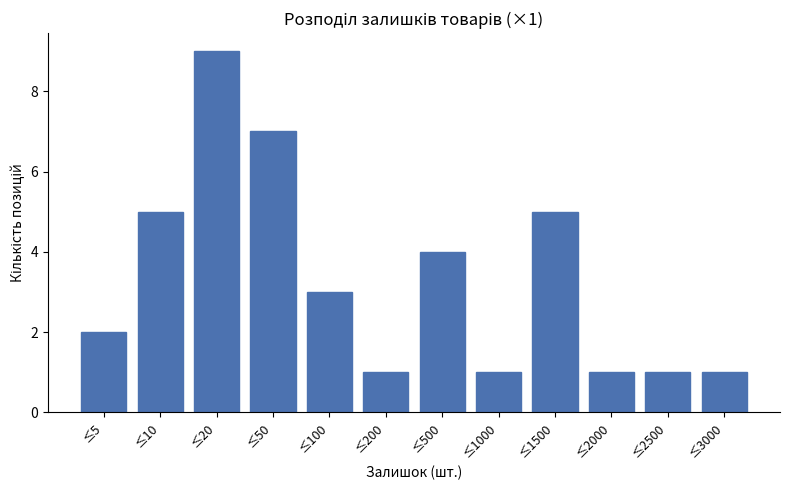

Reading left to right, extract all data points from this chart.

≤5=2	≤10=5	≤20=9	≤50=7	≤100=3	≤200=1	≤500=4	≤1000=1	≤1500=5	≤2000=1	≤2500=1	≤3000=1